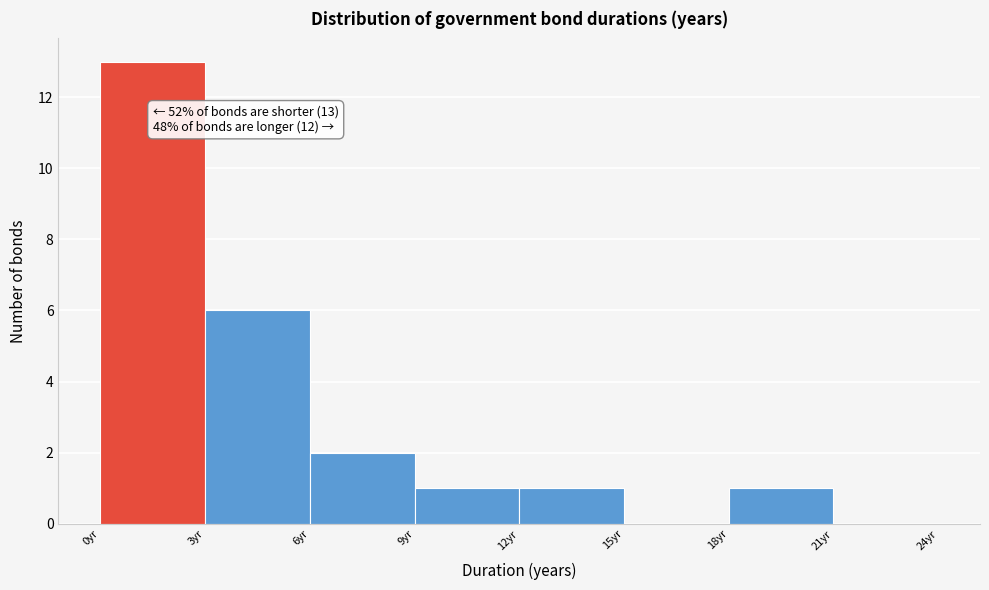

Which range on the x-axis has the tallest bar?

0 to 3